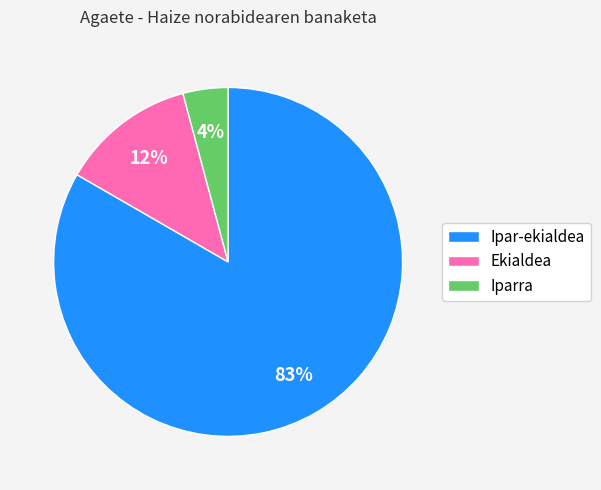

True or false: Ipar-ekialdea accounts for 83% of the total.

True